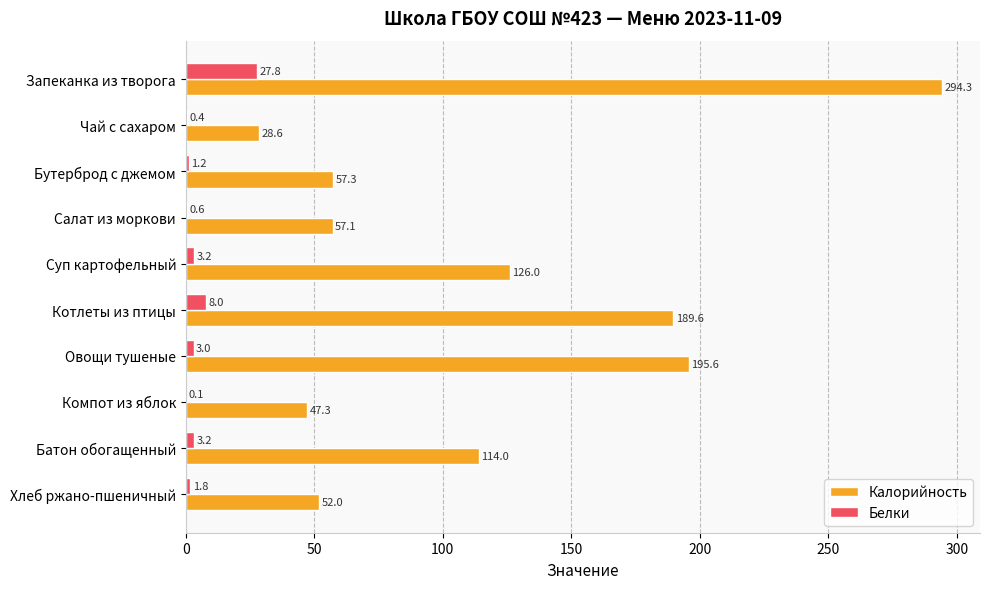

Which series changed the most between Овощи тушеные and Компот из яблок?

Калорийность